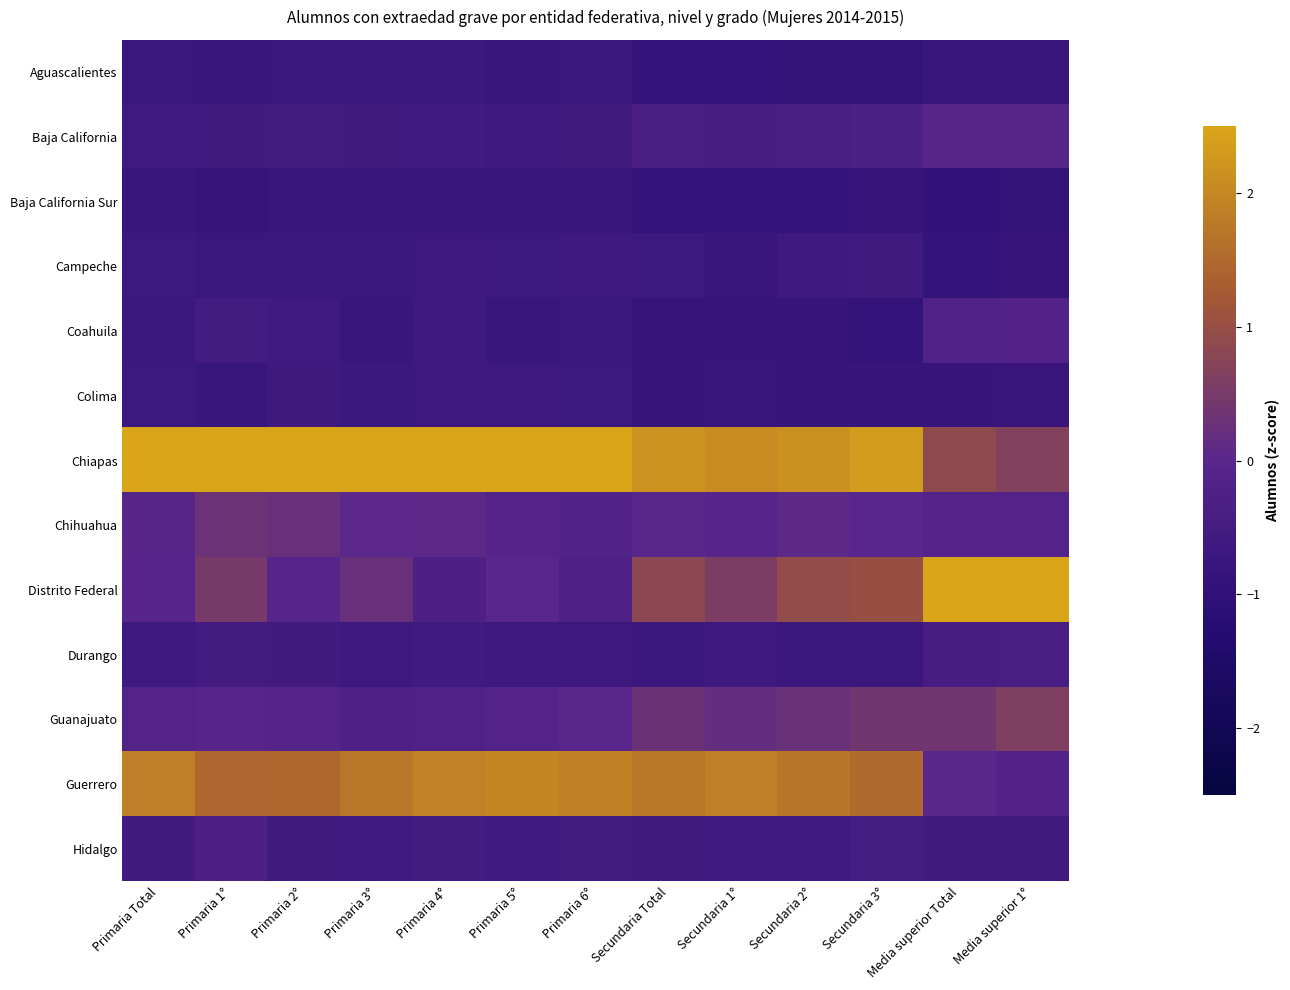

Rank the series at Secundaria 1° from highest to lowest value.

Chiapas, Guerrero, Distrito Federal, Guanajuato, Chihuahua, Baja California, Hidalgo, Durango, Campeche, Colima, Coahuila, Aguascalientes, Baja California Sur